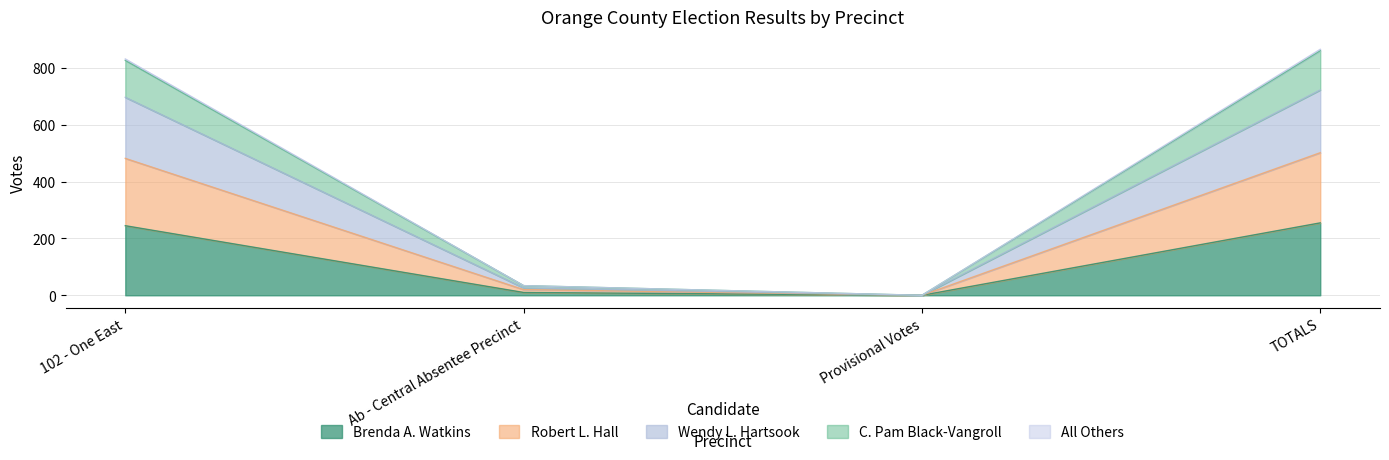

What is the highest value of the Brenda A. Watkins series?

255